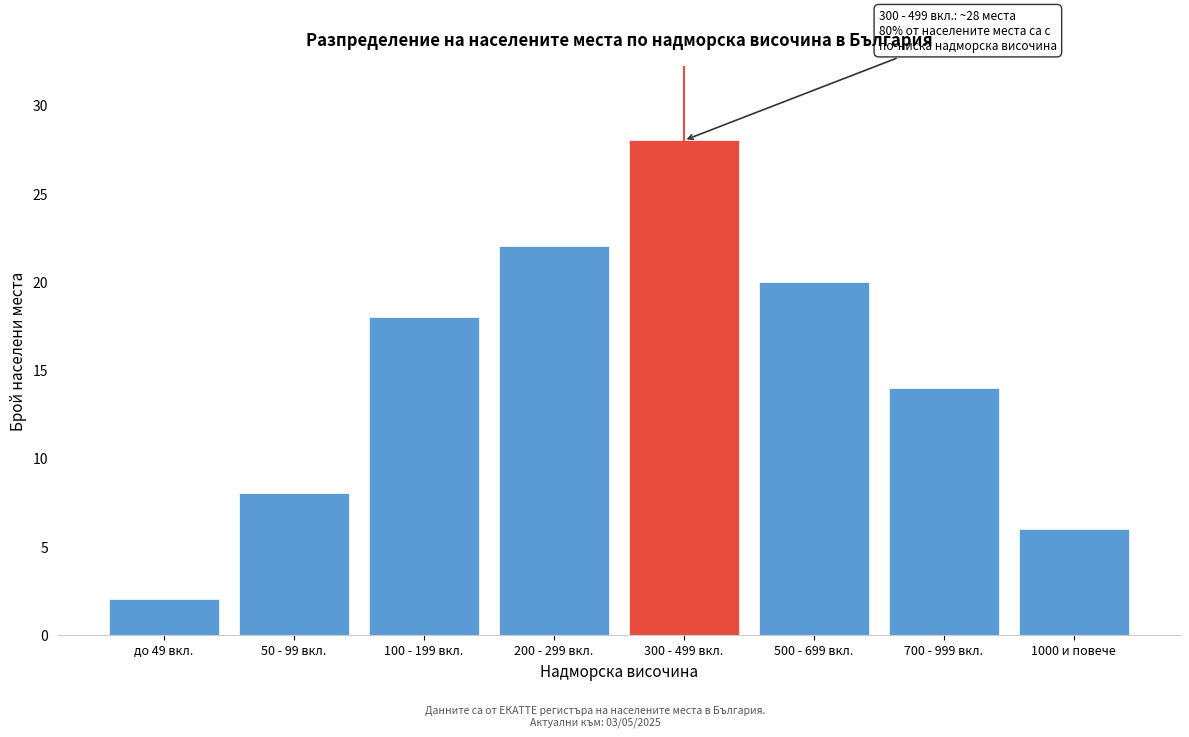

Reading left to right, what are all the values shown in this chart?

до 49 вкл.=2	50 - 99 вкл.=8	100 - 199 вкл.=18	200 - 299 вкл.=22	300 - 499 вкл.=28	500 - 699 вкл.=20	700 - 999 вкл.=14	1000 и повече=6